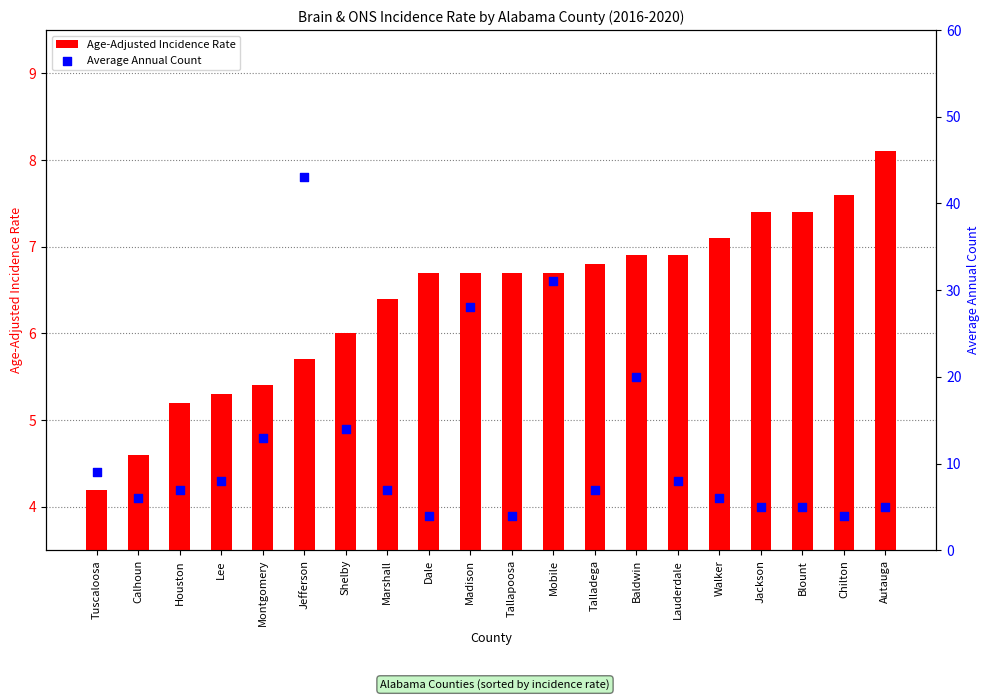

At which category is the sum across all series the highest?

Jefferson